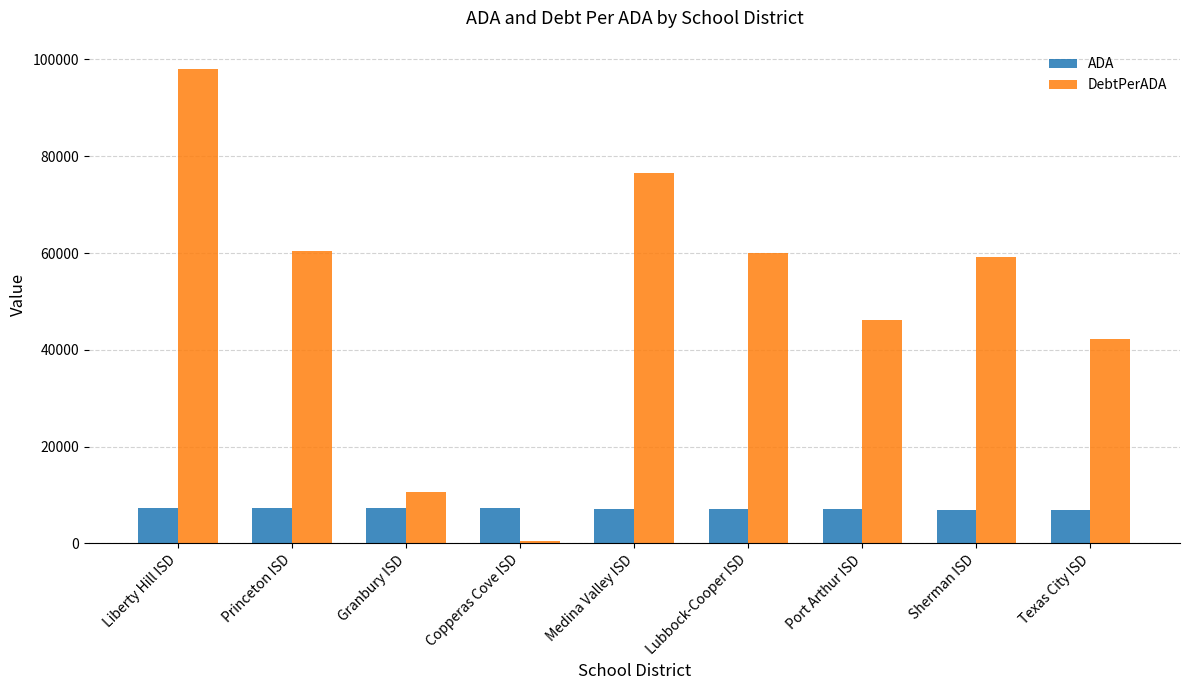

How many data points in DebtPerADA are above 59184?

5